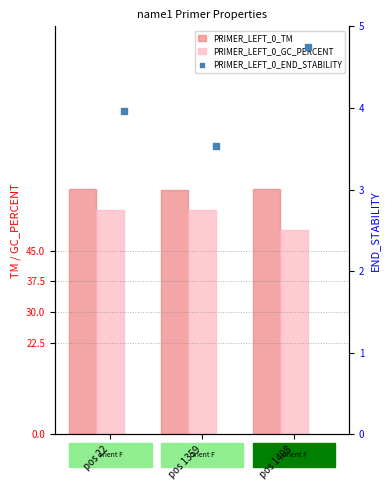

Which series has the largest total across all categories?

PRIMER_LEFT_0_TM